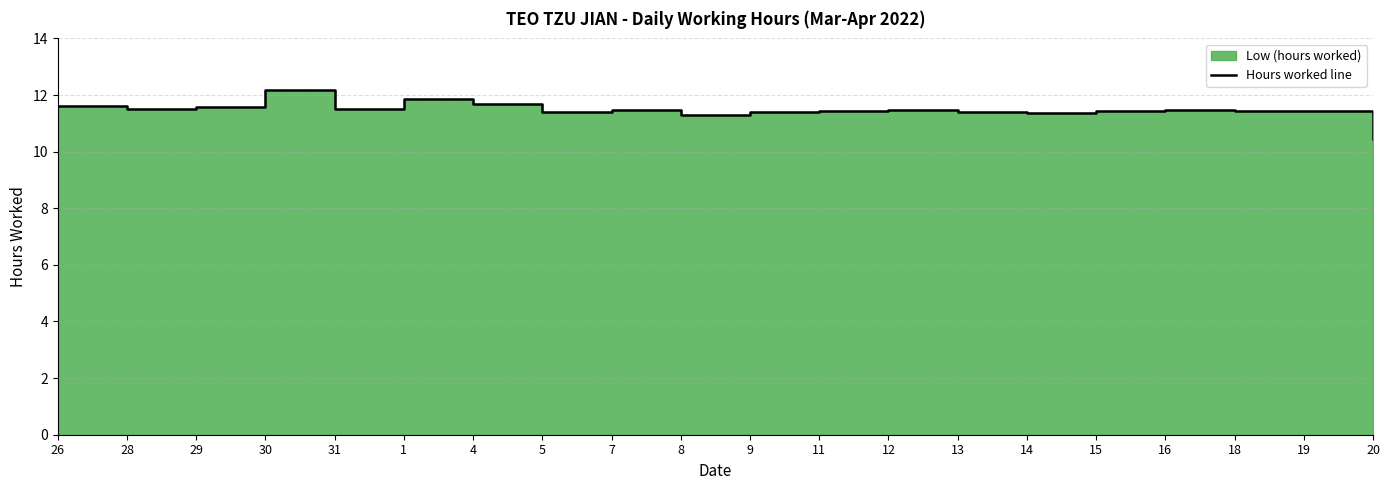

What is the label of the 2nd point from the right?

19